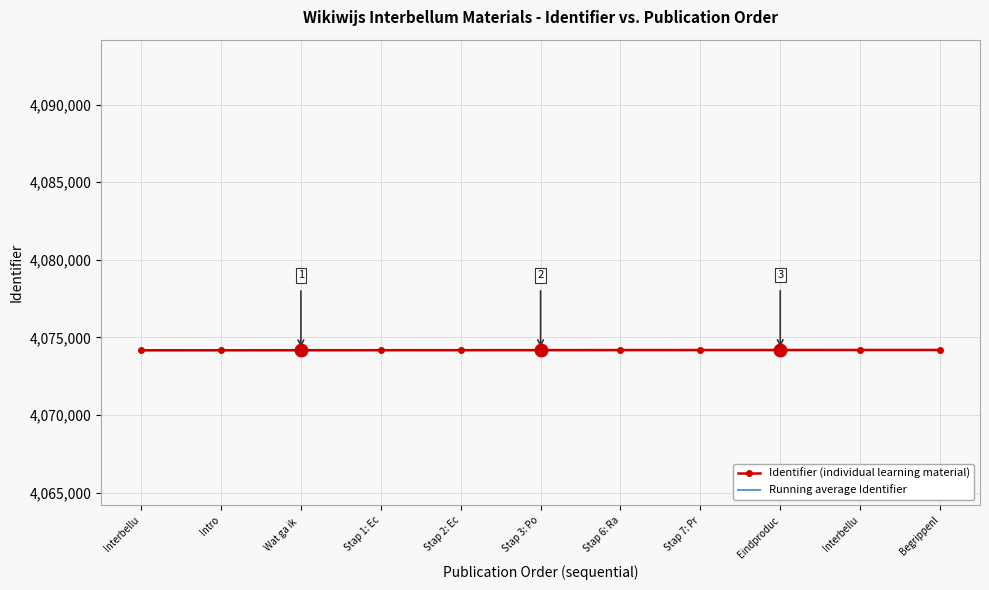

What are all the series names shown in the legend?

Identifier (individual learning material), Running average Identifier